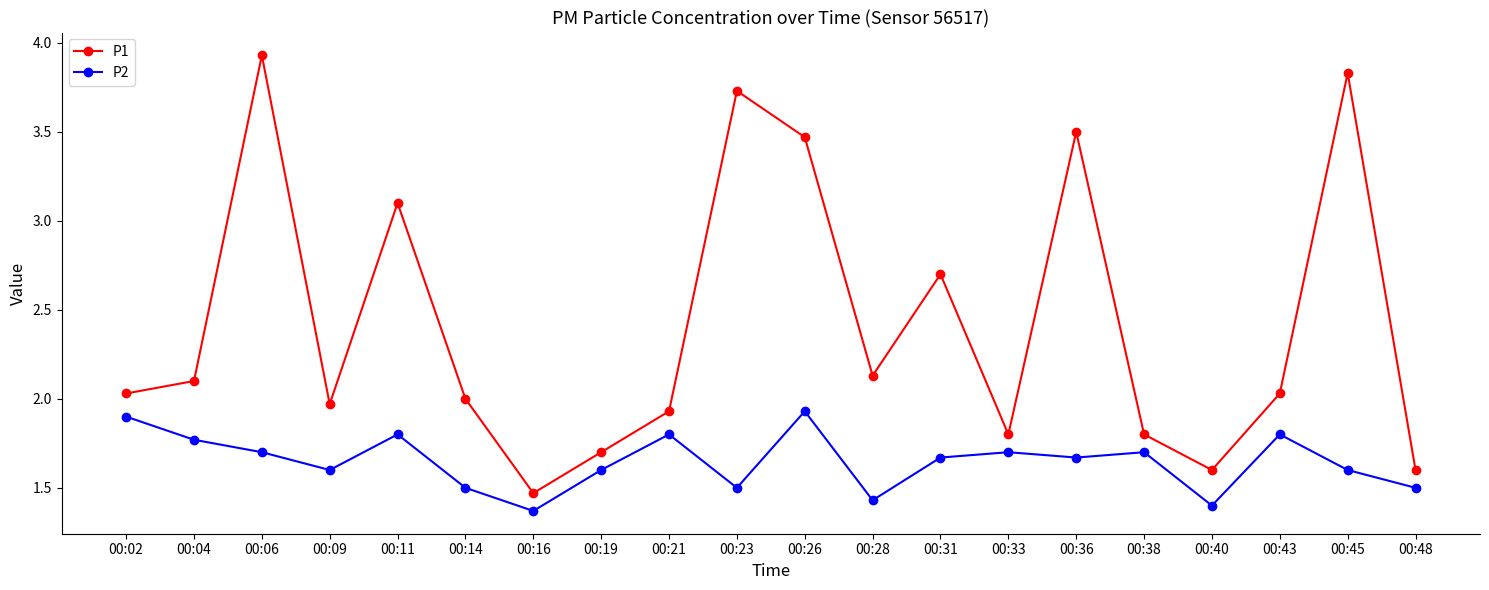

Read the P1 value at 00:40.

1.6